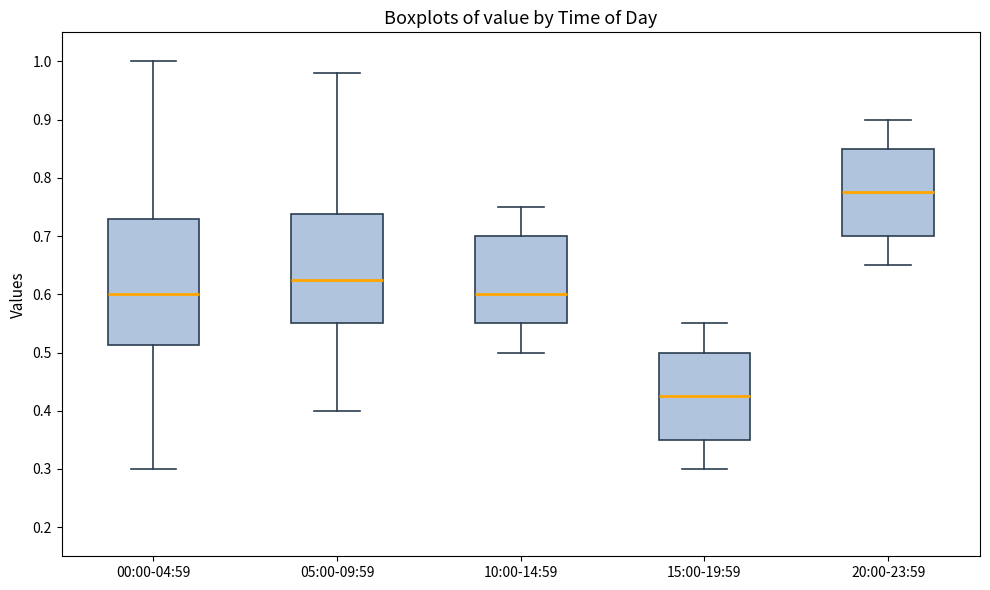

Comparing the boxes themselves (not the whiskers), which one is the tallest?

00:00-04:59